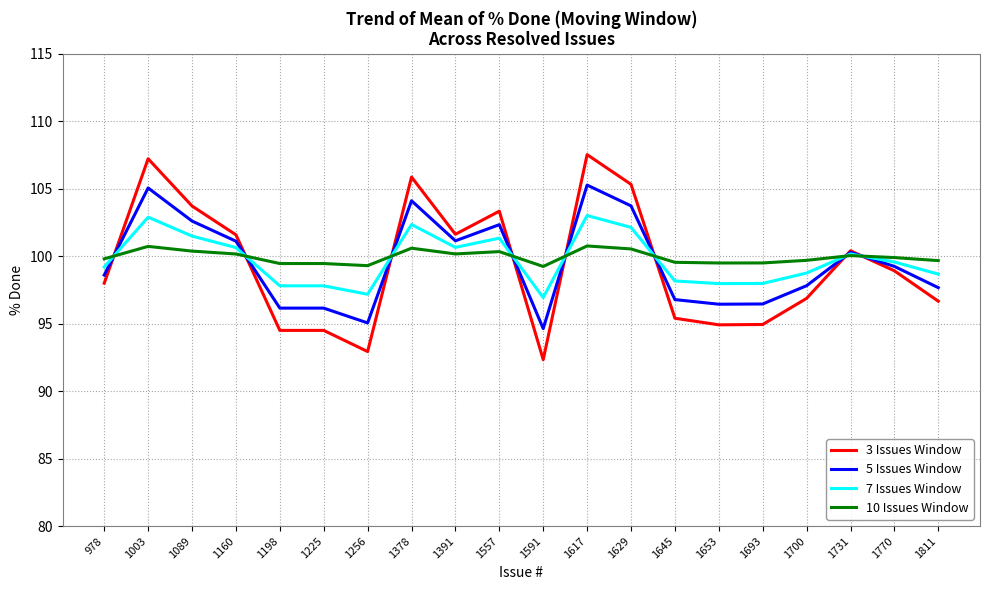

What is the sum of all 3 Issues Window values?

1986.5